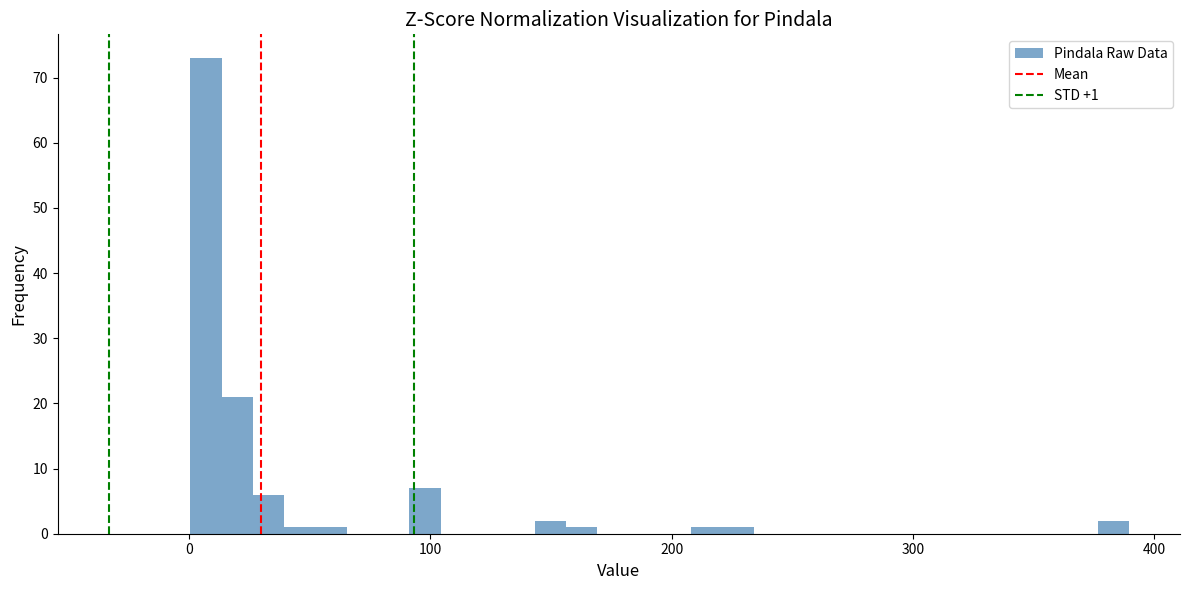

Read against the x-axis, roughly where is the centre of the tallest bar?

10